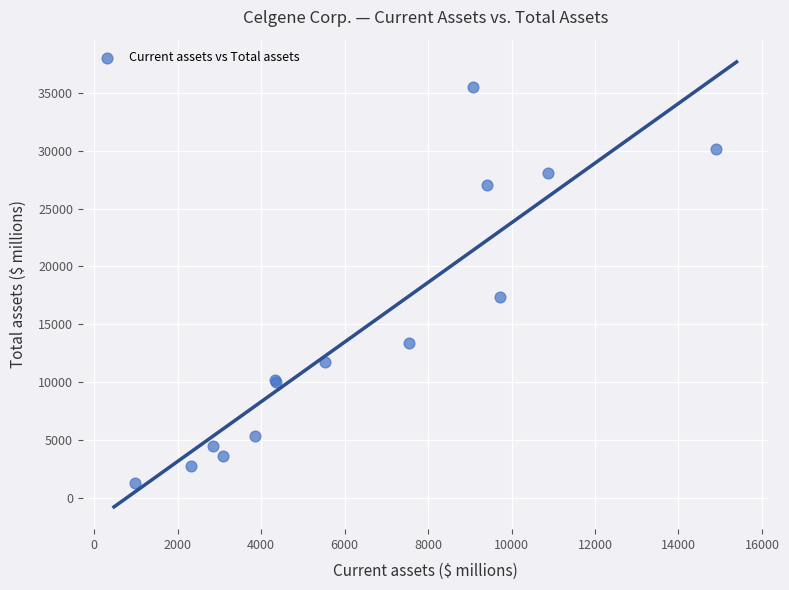

What Y value in the scatter plot is closest to 18363?

17340